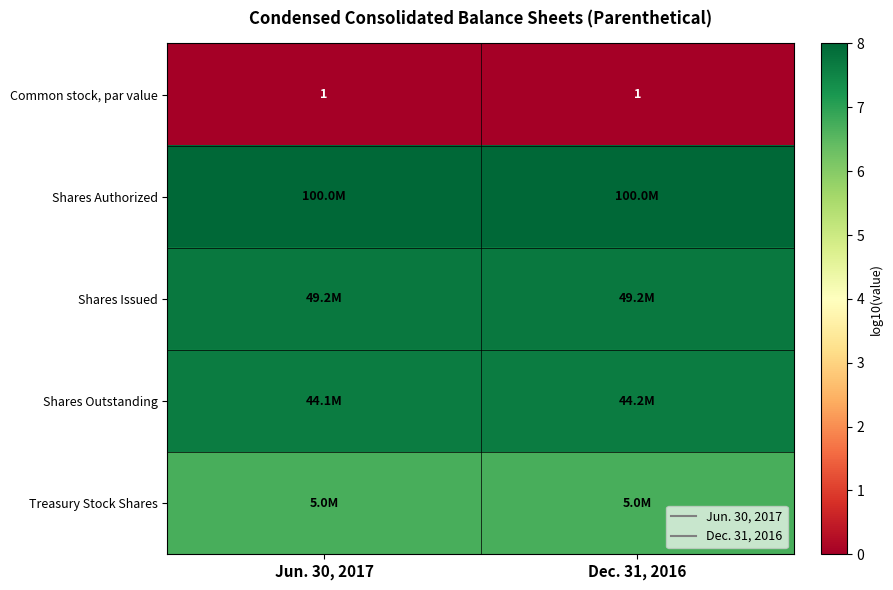

Is the value of Shares Authorized at Jun. 30, 2017 greater than the value of Shares Issued at Jun. 30, 2017?

Yes